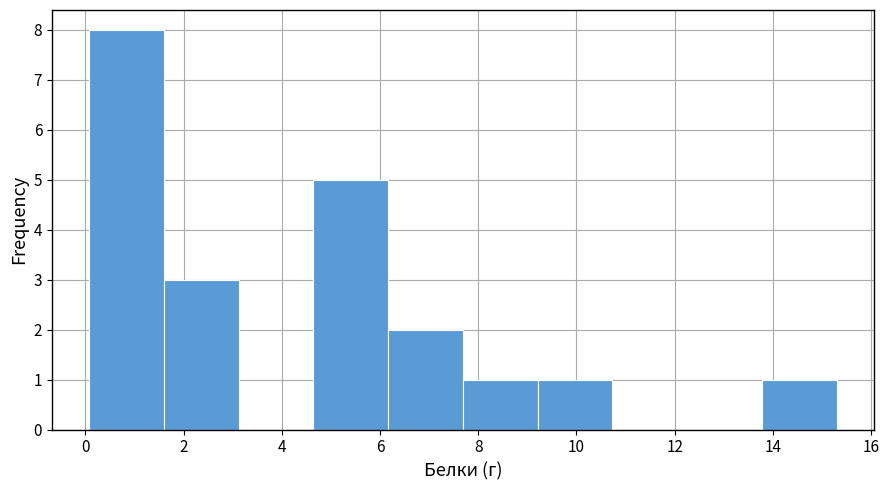

How tall is the bar that spans 0.0 to 1.6 on the x-axis? Neither the bar edges nor the heights are printed on the chart, so give them approximately, as read against the axes.

8